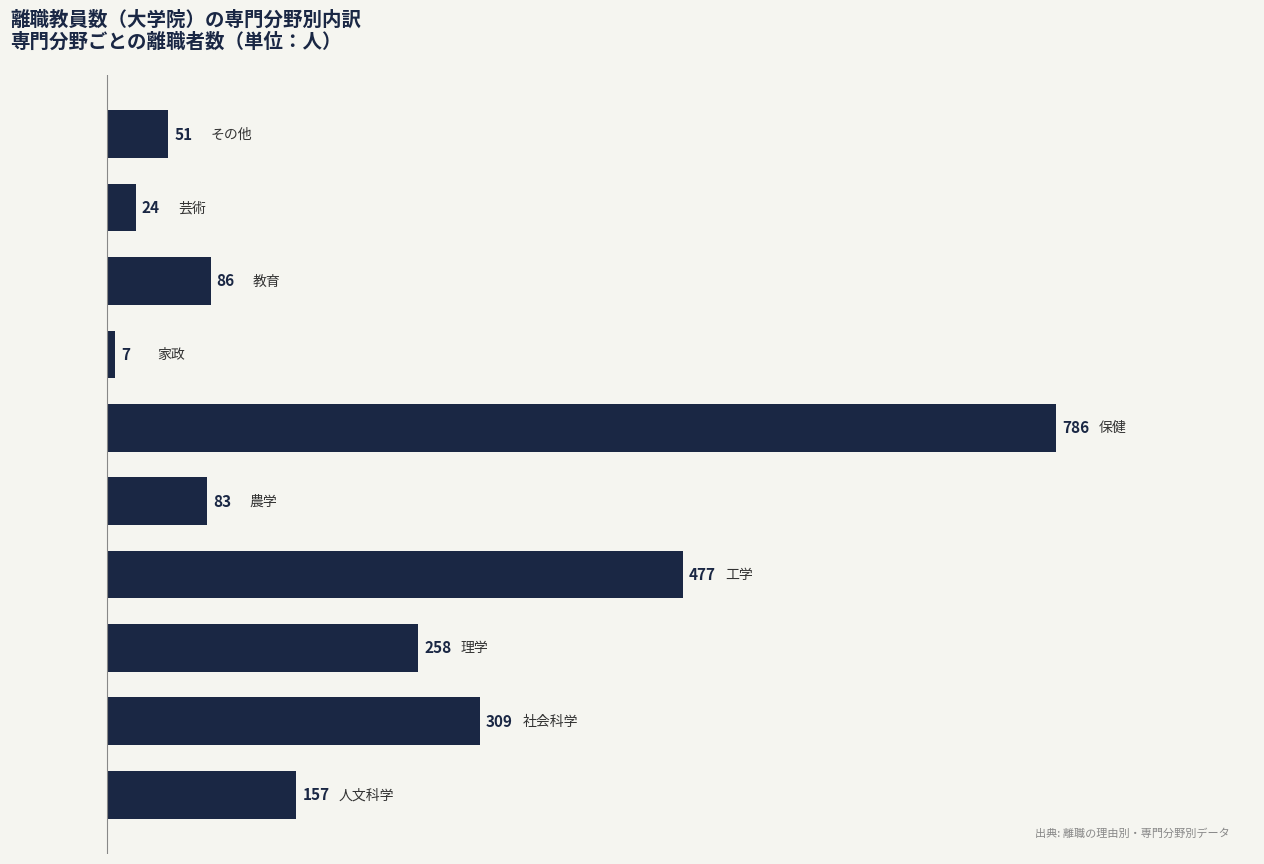

How many distinct data groups are displayed?

1